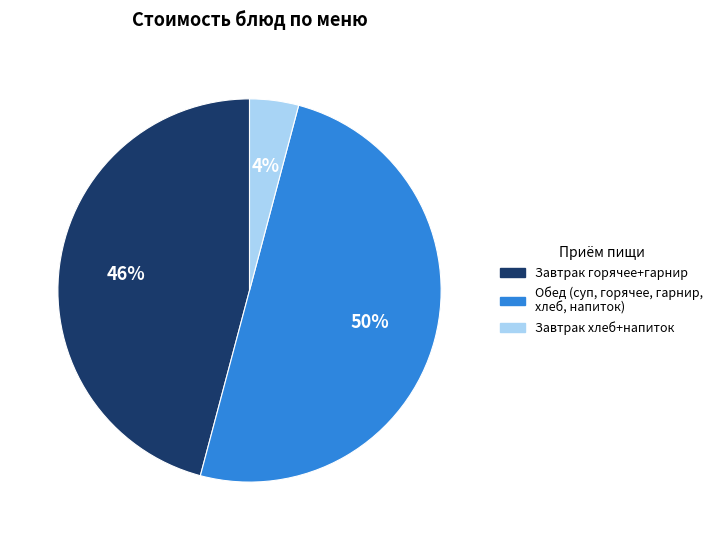

Count the number of slices in the pie.

3